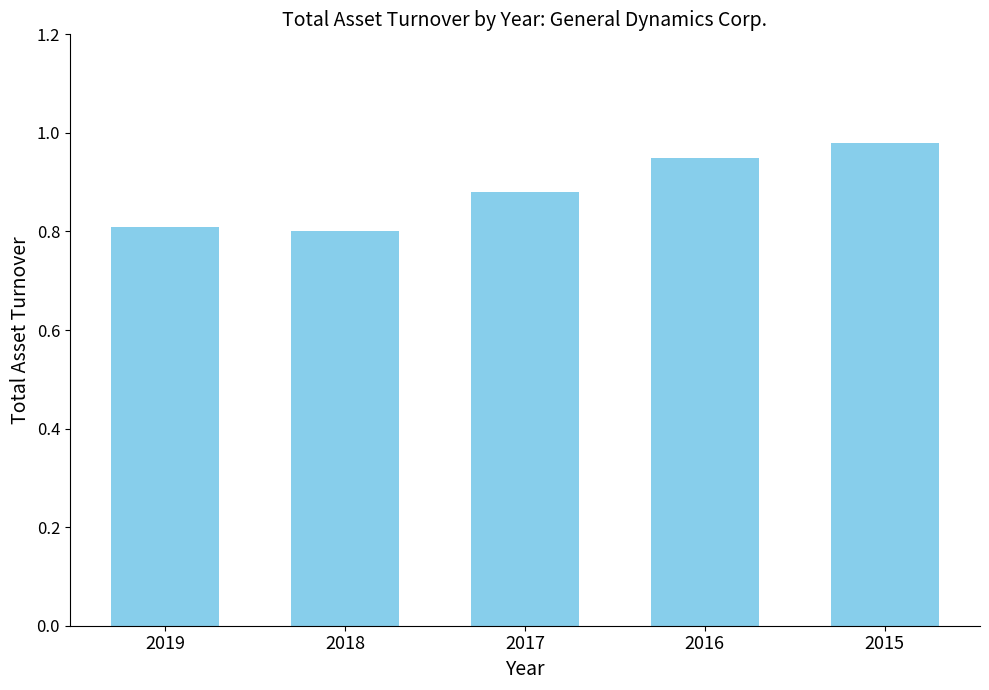

Between 2017 and 2019, which is larger?

2017